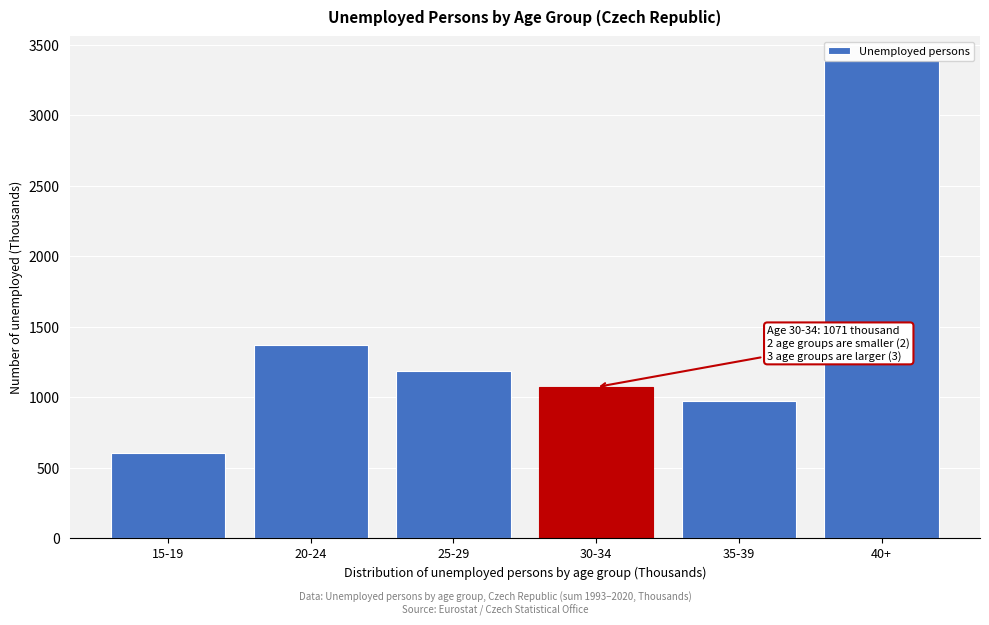

Is it true that the value at 30-34 is 262.2?

False